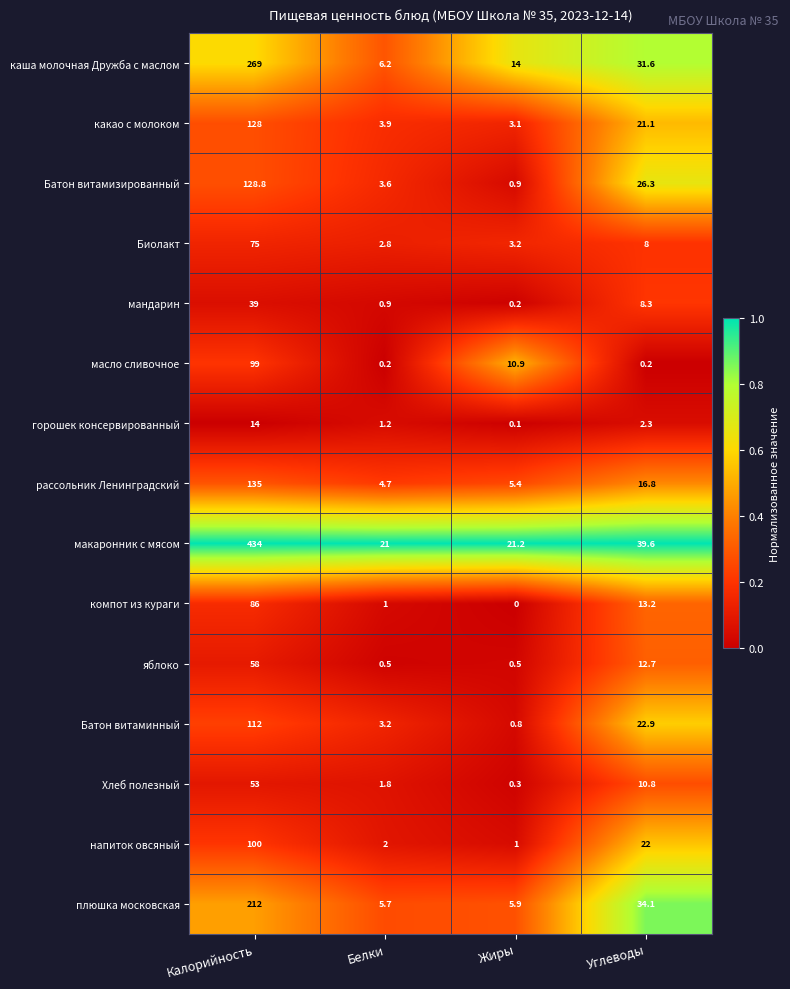

Which series has the widest spread of values?

макаронник с мясом